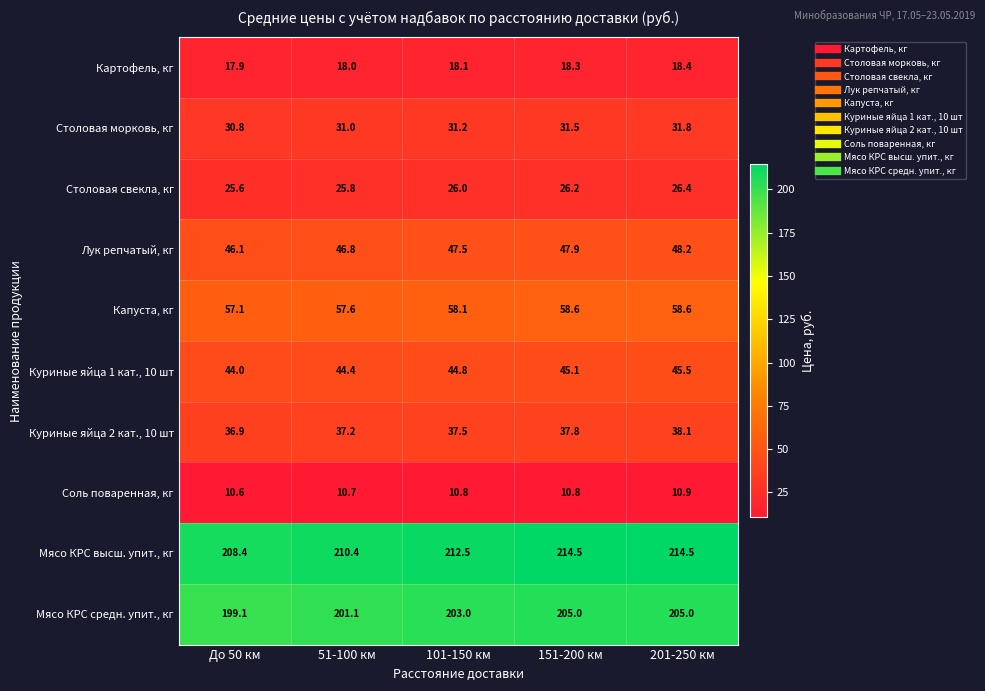

What is the spread (max minus min) of values at 101-150 км?

201.7